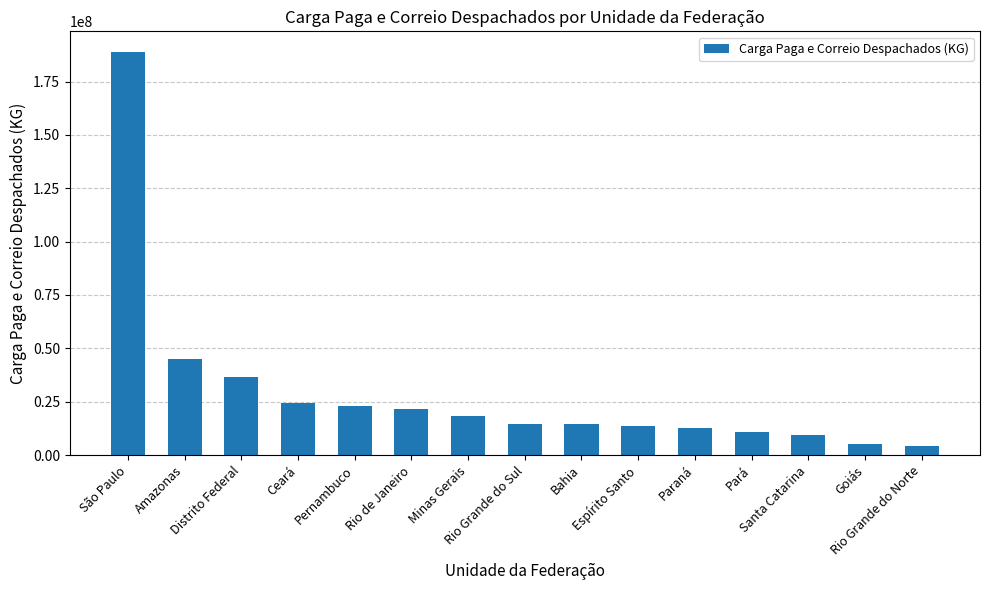

What is the change in value from Amazonas to Minas Gerais?

-26818624